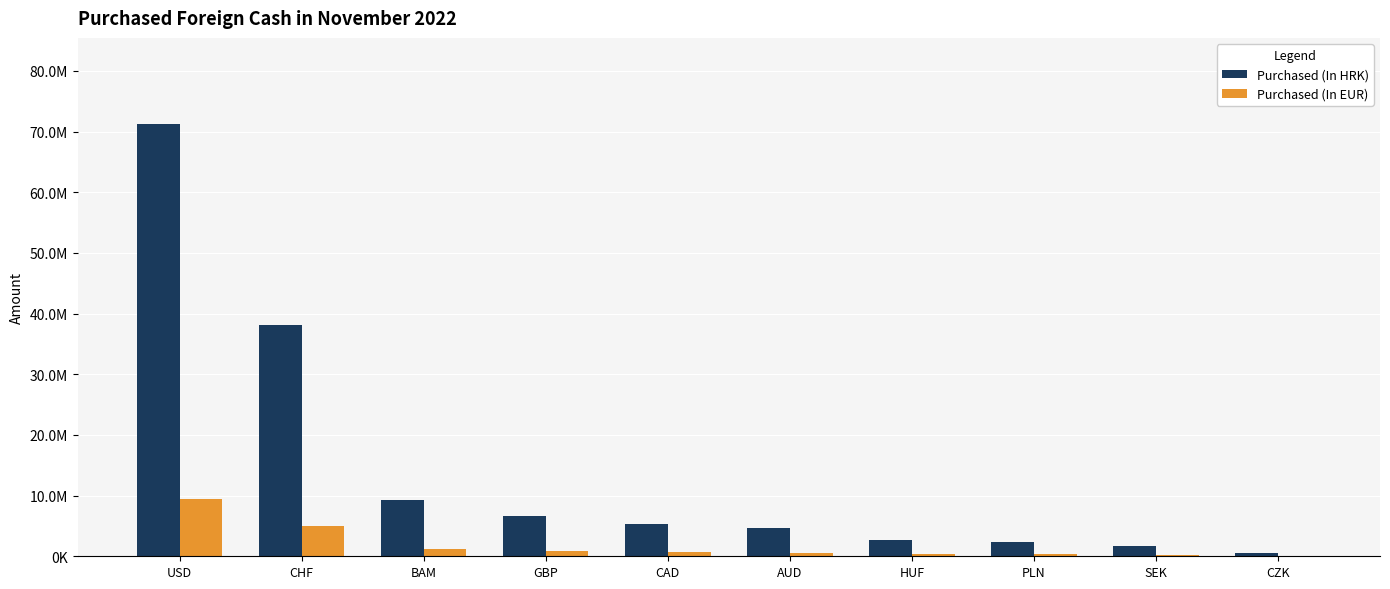

Between BAM and USD, which is larger?

USD